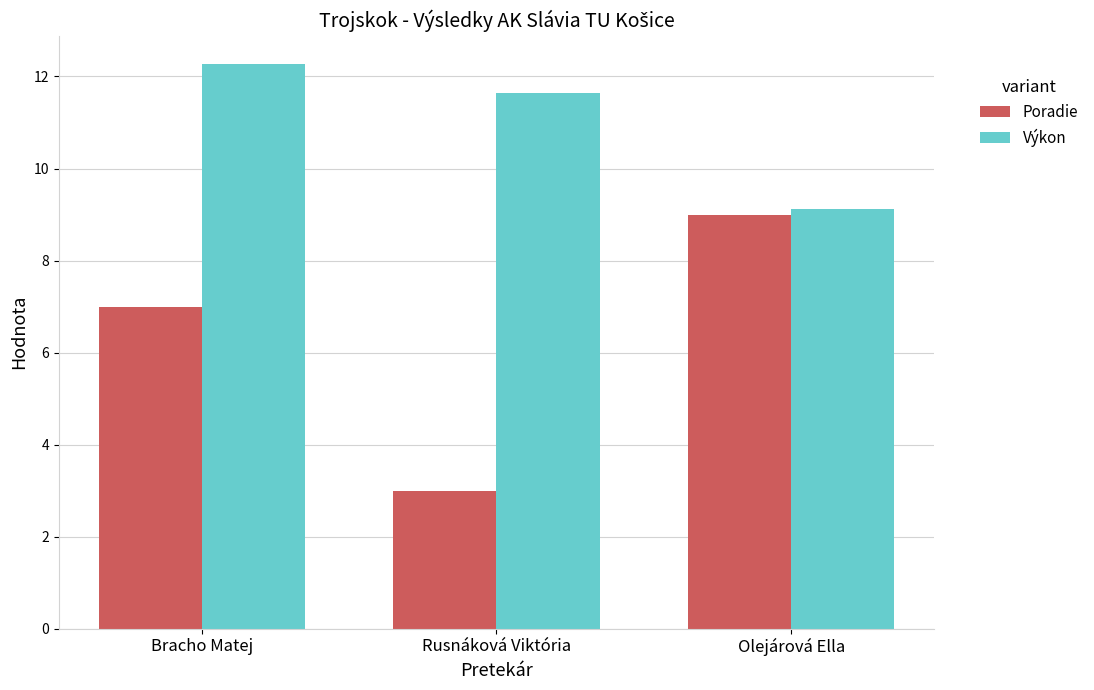

How many distinct data groups are displayed?

2